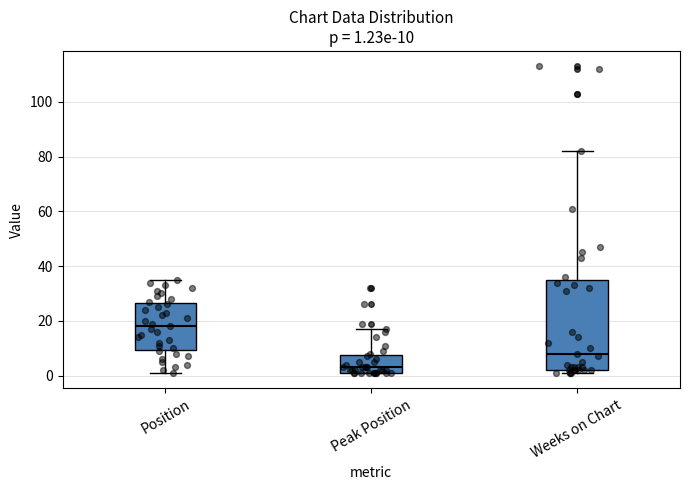

Which box has the highest median line?

Position